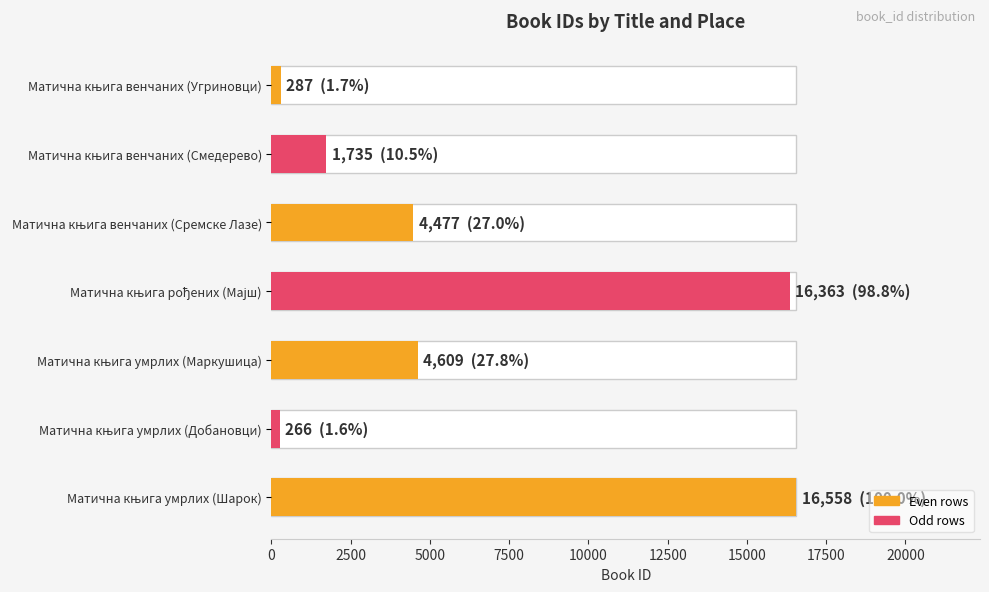

What is the smallest value displayed?

266